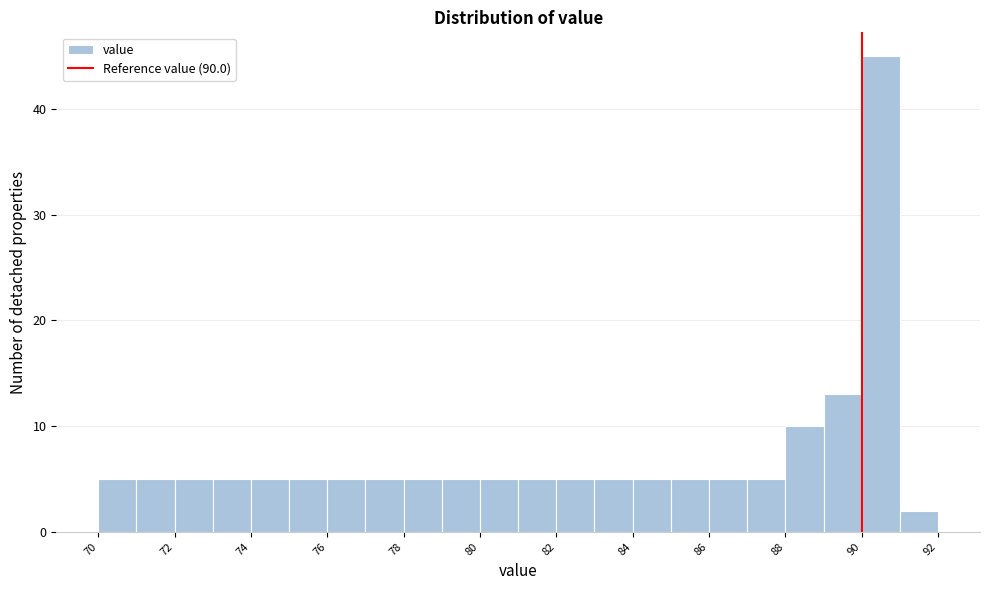

Reading left to right, list every bar in this chart as the range it spans on the x-axis followed by its height. The values are not printed on the chart, so give them approximately, as read against the axis.

70 to 71: 5
71 to 72: 5
72 to 73: 5
73 to 74: 5
74 to 75: 5
75 to 76: 5
76 to 77: 5
77 to 78: 5
78 to 79: 5
79 to 80: 5
80 to 81: 5
81 to 82: 5
82 to 83: 5
83 to 84: 5
84 to 85: 5
85 to 86: 5
86 to 87: 5
87 to 88: 5
88 to 89: 10
89 to 90: 13
90 to 91: 45
91 to 92: 2